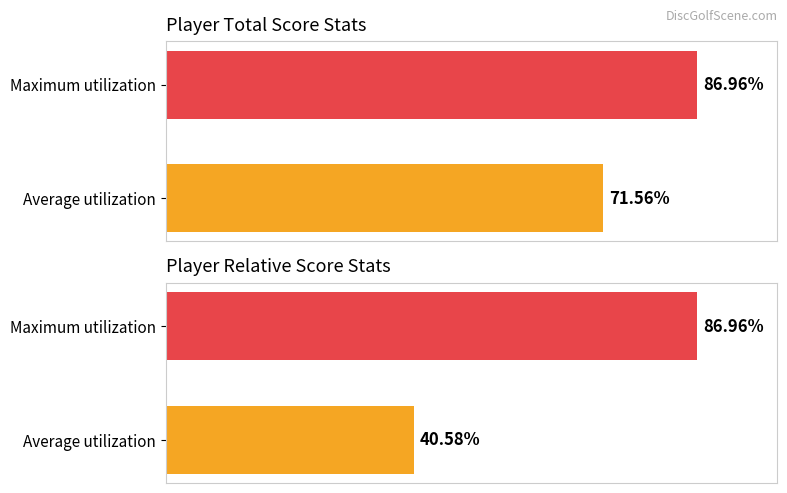

List the labels in order of event_relative_score value, largest first.

Maximum utilization, Average utilization